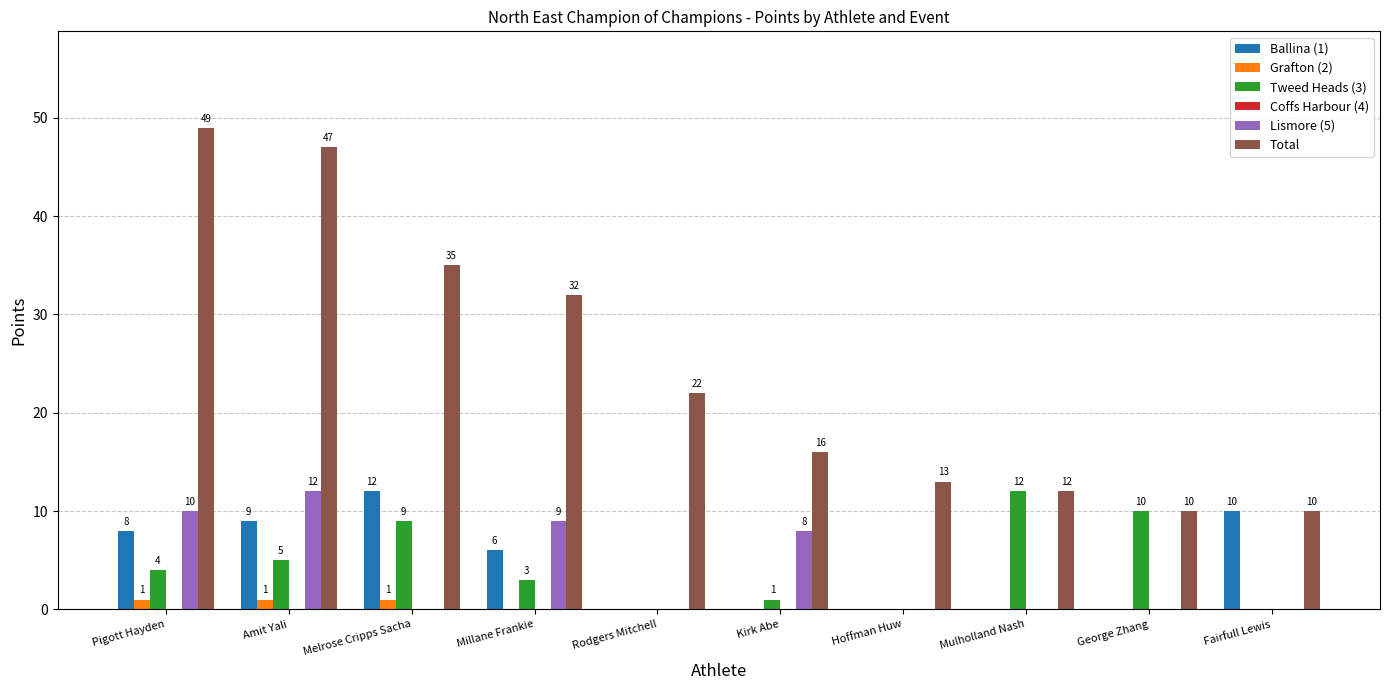

At which category is the sum across all series the highest?

Amit Yali